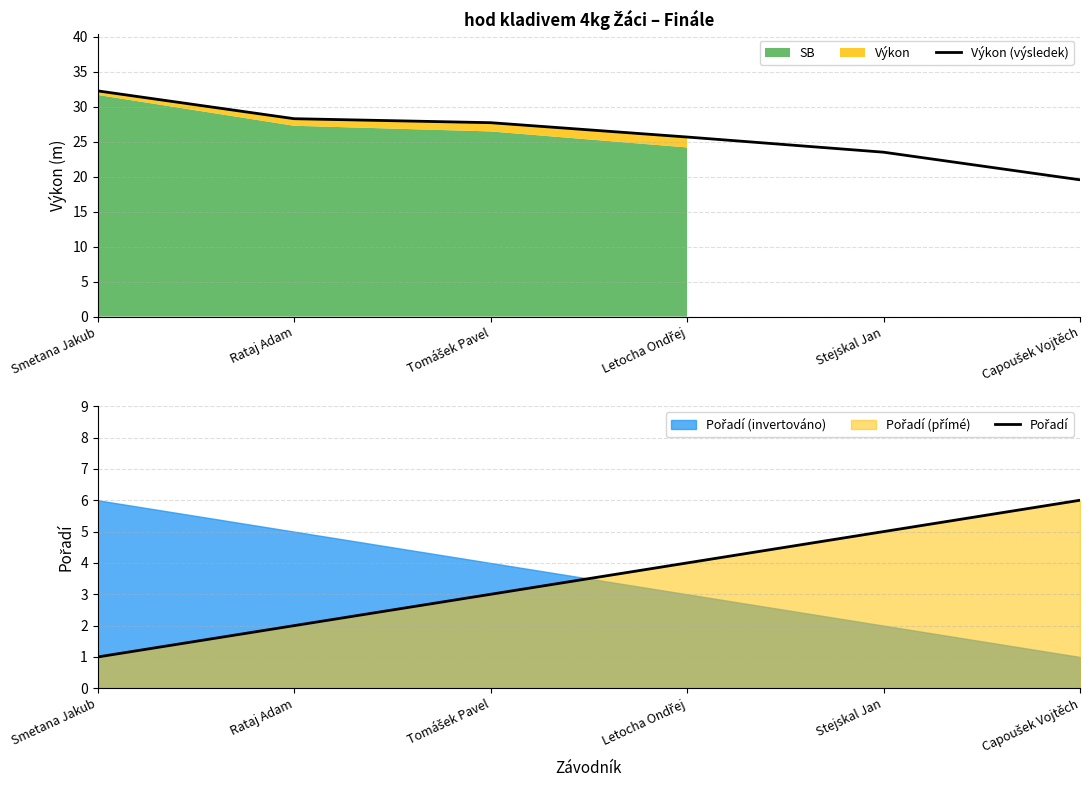

What is the greatest value displayed?

32.3